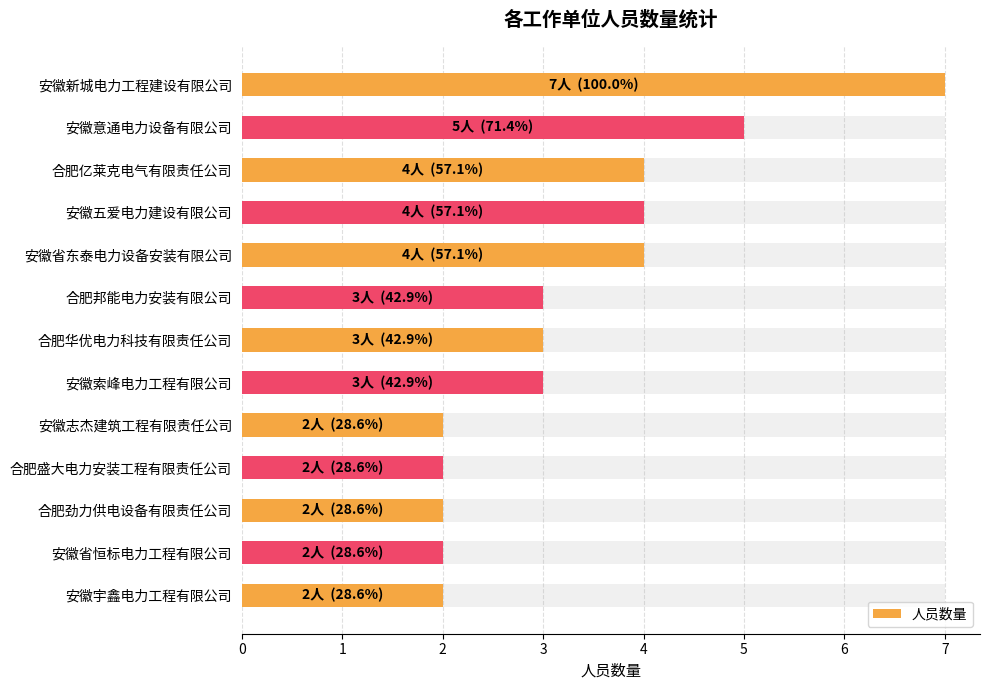

Where is the data nearest to the value 4?

合肥亿莱克电气有限责任公司